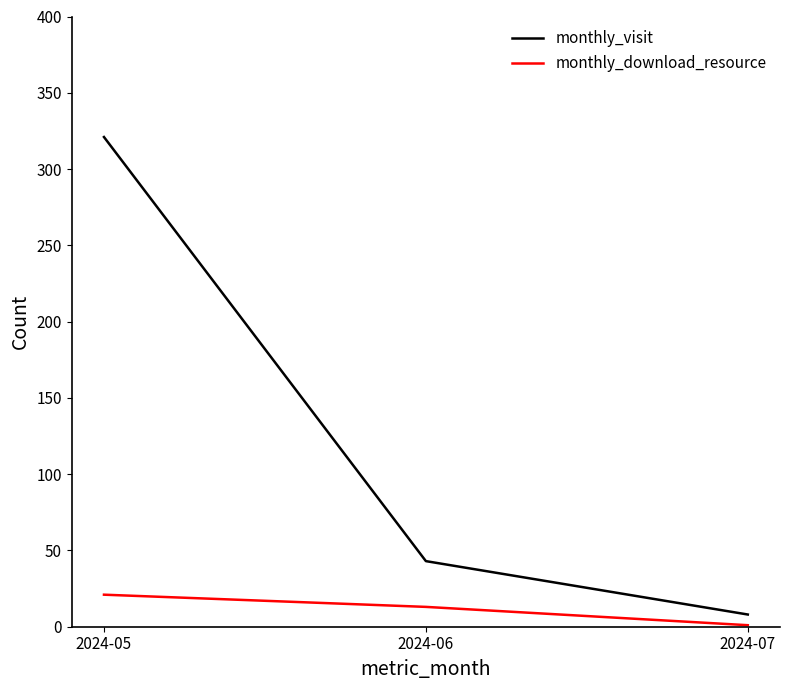

What is the difference between the second highest and minimum values in the monthly_visit series?

35